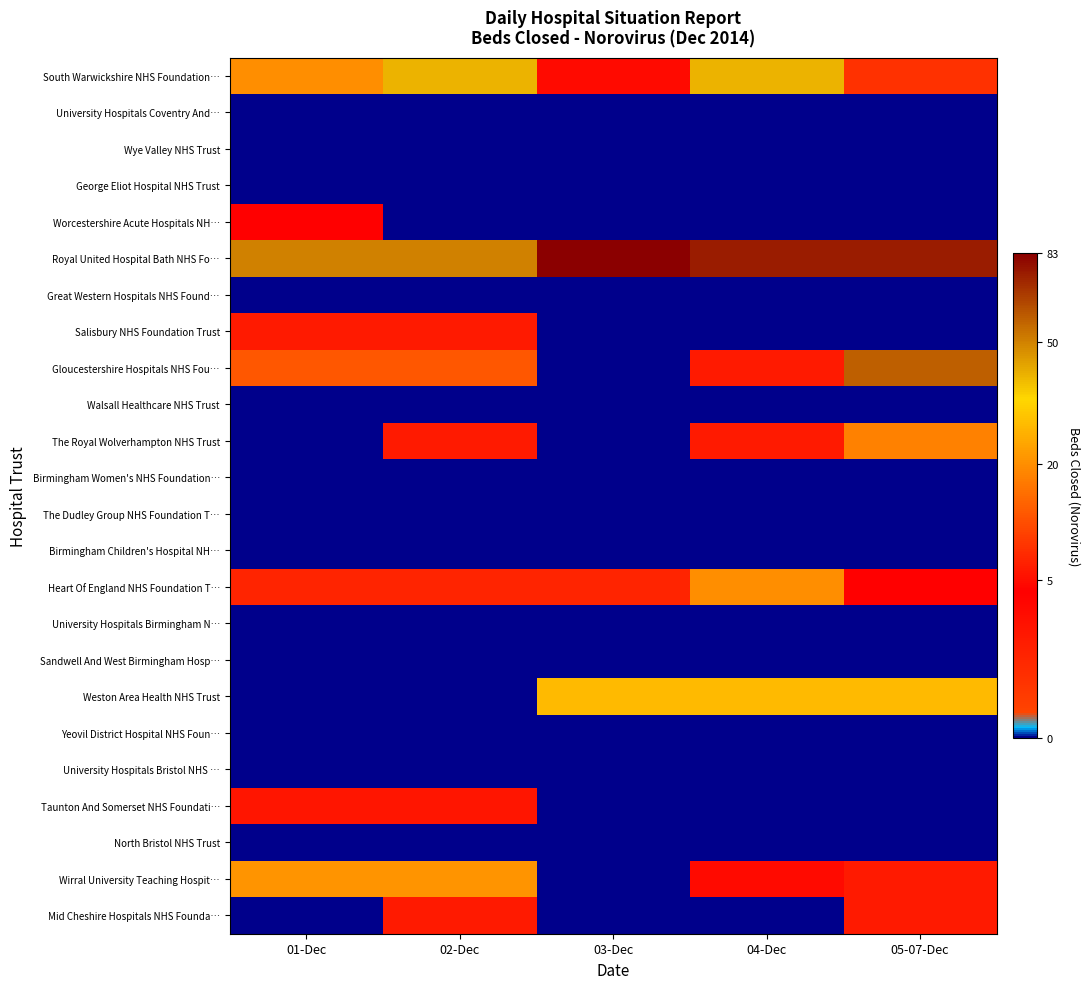

Reading left to right, extract all data points from this chart.

South Warwickshire NHS Foundation…: 01-Dec=20	02-Dec=40	03-Dec=3	04-Dec=40	05-07-Dec=8
University Hospitals Coventry And…: 01-Dec=0	02-Dec=0	03-Dec=0	04-Dec=0	05-07-Dec=0
Wye Valley NHS Trust: 01-Dec=0	02-Dec=0	03-Dec=0	04-Dec=0	05-07-Dec=0
George Eliot Hospital NHS Trust: 01-Dec=0	02-Dec=0	03-Dec=0	04-Dec=0	05-07-Dec=0
Worcestershire Acute Hospitals NH…: 01-Dec=4	02-Dec=0	03-Dec=0	04-Dec=0	05-07-Dec=0
Royal United Hospital Bath NHS Fo…: 01-Dec=50	02-Dec=50	03-Dec=83	04-Dec=75	05-07-Dec=75
Great Western Hospitals NHS Found…: 01-Dec=0	02-Dec=0	03-Dec=0	04-Dec=0	05-07-Dec=0
Salisbury NHS Foundation Trust: 01-Dec=6	02-Dec=6	03-Dec=0	04-Dec=0	05-07-Dec=0
Gloucestershire Hospitals NHS Fou…: 01-Dec=12	02-Dec=12	03-Dec=0	04-Dec=6	05-07-Dec=58
Walsall Healthcare NHS Trust: 01-Dec=0	02-Dec=0	03-Dec=0	04-Dec=0	05-07-Dec=0
The Royal Wolverhampton NHS Trust: 01-Dec=0	02-Dec=6	03-Dec=0	04-Dec=6	05-07-Dec=18
Birmingham Women's NHS Foundation…: 01-Dec=0	02-Dec=0	03-Dec=0	04-Dec=0	05-07-Dec=0
The Dudley Group NHS Foundation T…: 01-Dec=0	02-Dec=0	03-Dec=0	04-Dec=0	05-07-Dec=0
Birmingham Children's Hospital NH…: 01-Dec=0	02-Dec=0	03-Dec=0	04-Dec=0	05-07-Dec=0
Heart Of England NHS Foundation T…: 01-Dec=1	02-Dec=1	03-Dec=1	04-Dec=20	05-07-Dec=4
University Hospitals Birmingham N…: 01-Dec=0	02-Dec=0	03-Dec=0	04-Dec=0	05-07-Dec=0
Sandwell And West Birmingham Hosp…: 01-Dec=0	02-Dec=0	03-Dec=0	04-Dec=0	05-07-Dec=0
Weston Area Health NHS Trust: 01-Dec=0	02-Dec=0	03-Dec=28	04-Dec=28	05-07-Dec=28
Yeovil District Hospital NHS Foun…: 01-Dec=0	02-Dec=0	03-Dec=0	04-Dec=0	05-07-Dec=0
University Hospitals Bristol NHS …: 01-Dec=0	02-Dec=0	03-Dec=0	04-Dec=0	05-07-Dec=0
Taunton And Somerset NHS Foundati…: 01-Dec=2	02-Dec=2	03-Dec=0	04-Dec=0	05-07-Dec=0
North Bristol NHS Trust: 01-Dec=0	02-Dec=0	03-Dec=0	04-Dec=0	05-07-Dec=0
Wirral University Teaching Hospit…: 01-Dec=21	02-Dec=21	03-Dec=0	04-Dec=3	05-07-Dec=6
Mid Cheshire Hospitals NHS Founda…: 01-Dec=0	02-Dec=6	03-Dec=0	04-Dec=0	05-07-Dec=6